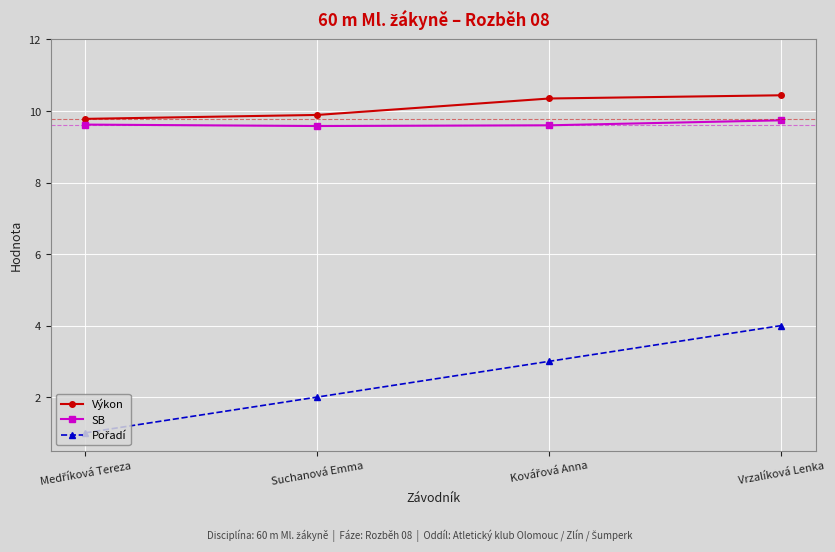

What is the difference between the second highest and second lowest values in the Výkon series?

0.5